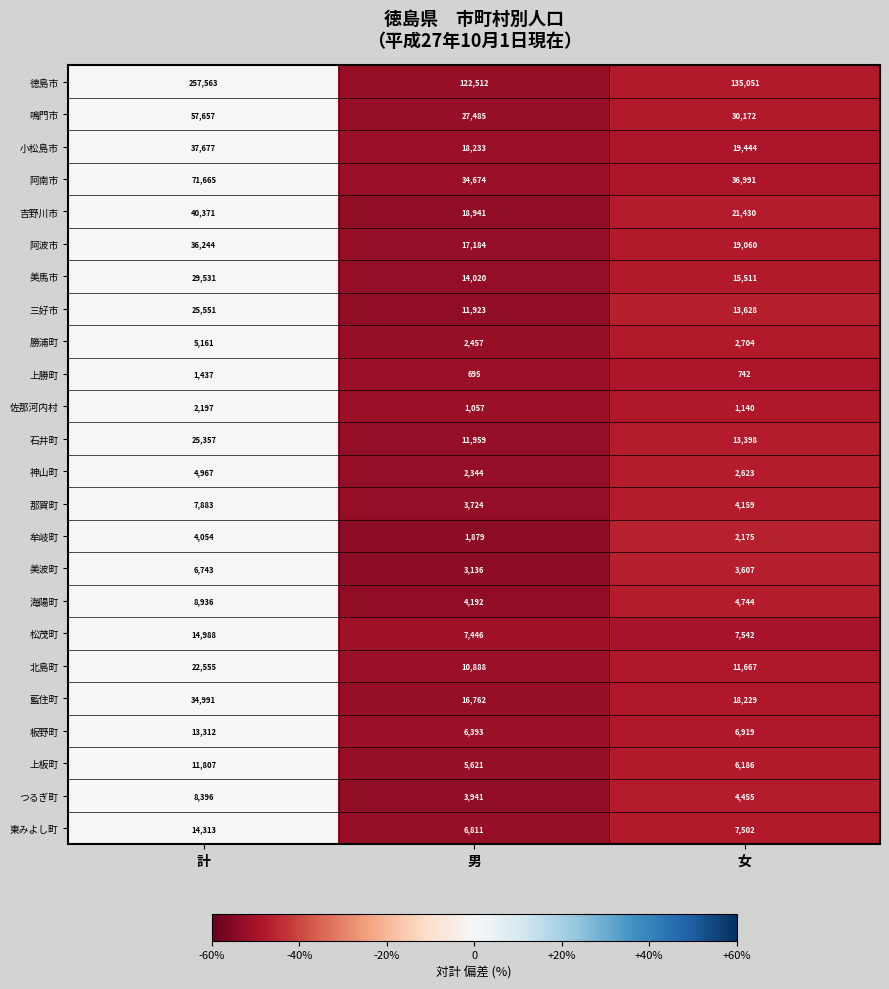

What is the sum of all 神山町 values?

9934